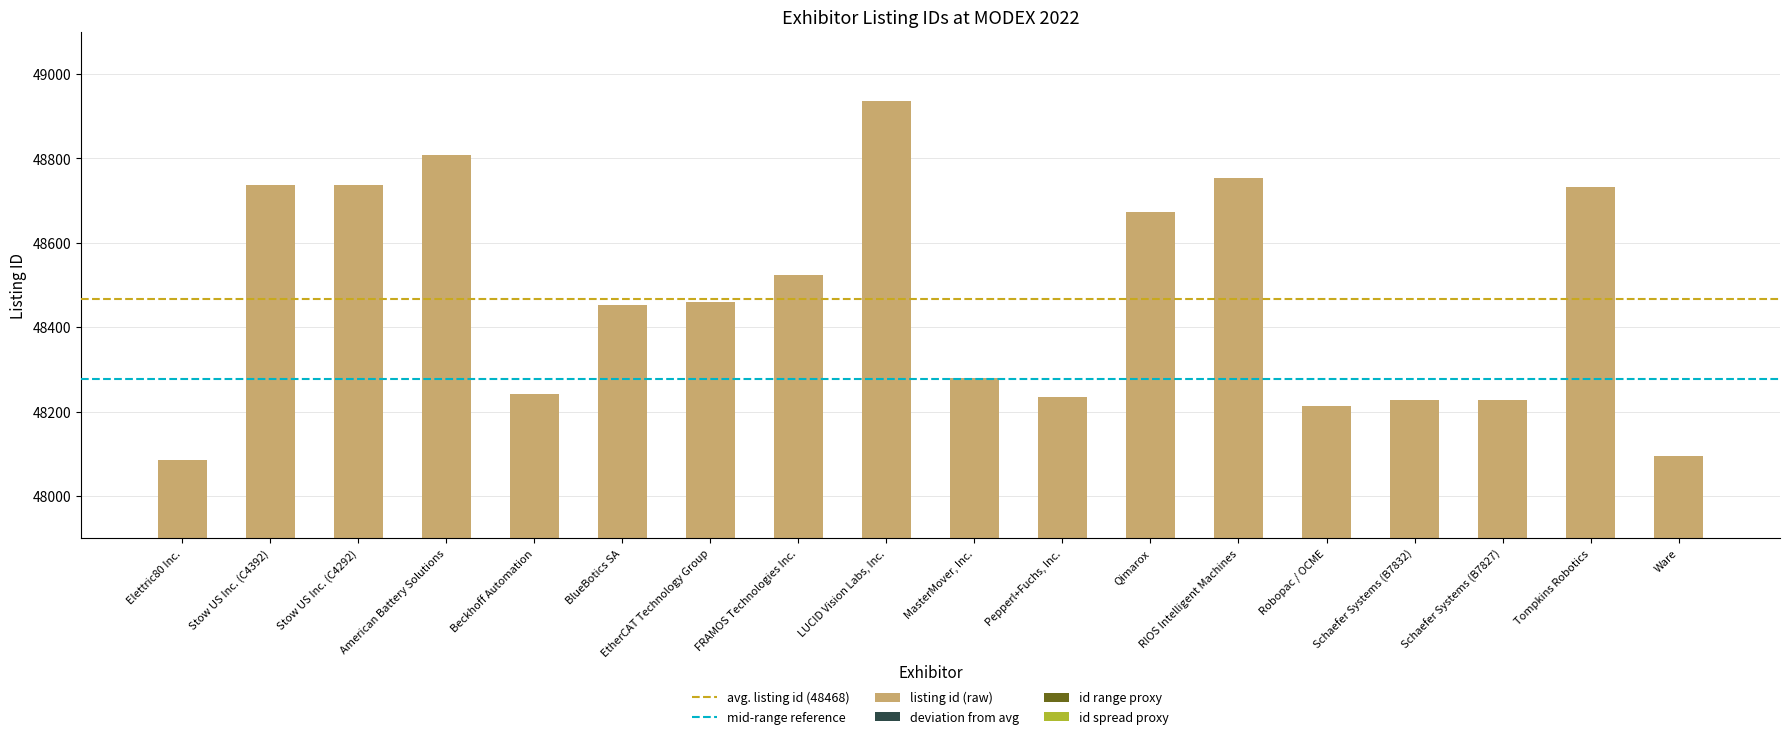

What is the value of the 5th bar from the left?

48243